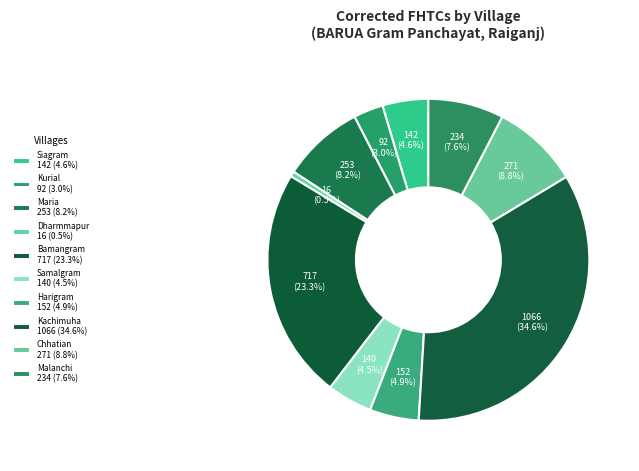

To the nearest percent, what is the combined percentage of Chhatian and Maria?

17%